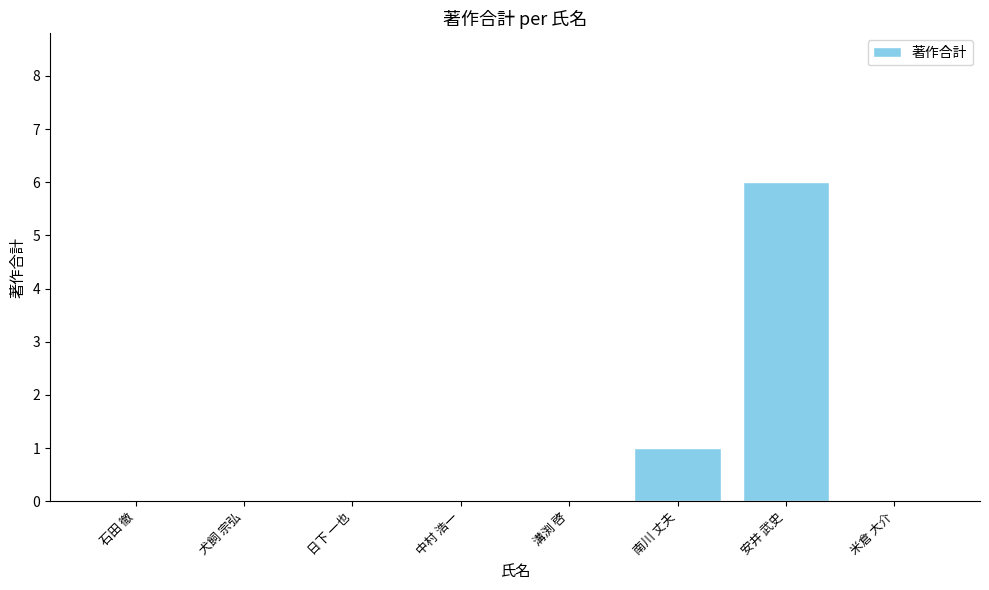

The value at 日下 一也 is -4. True or false?

False